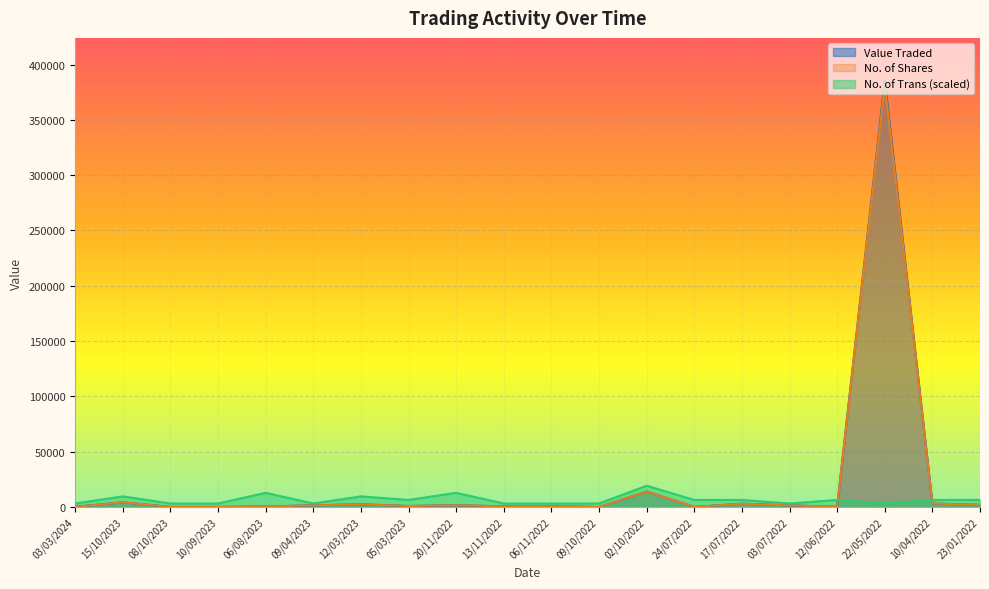

What is the value of the Value Traded point at the 4th from the left?

100.0